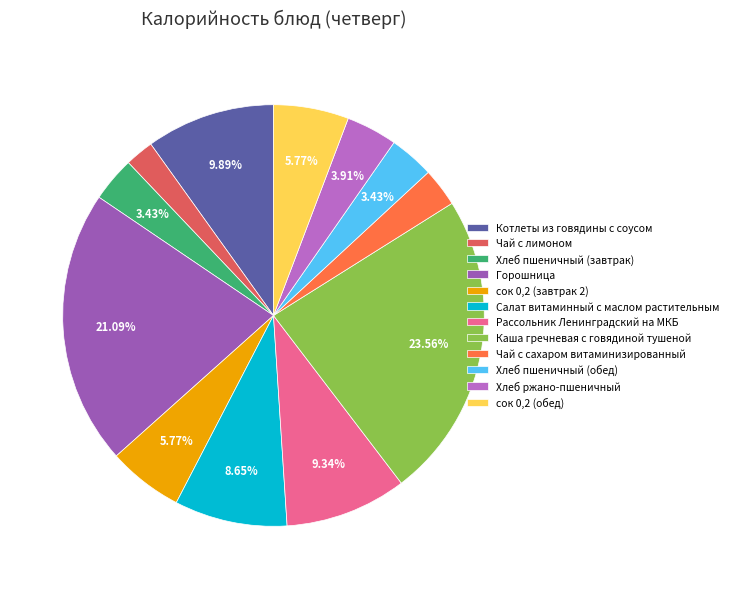

What is the total percentage of Чай с лимоном and Салат витаминный с маслом растительным?

10.9%